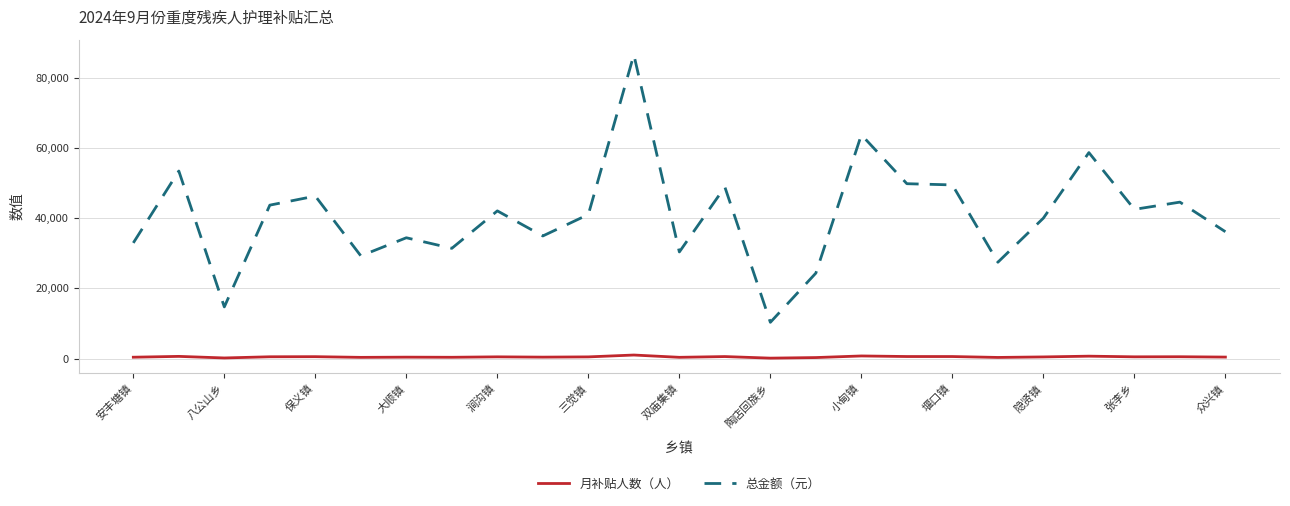

Which series has the largest total across all categories?

总金额（元）